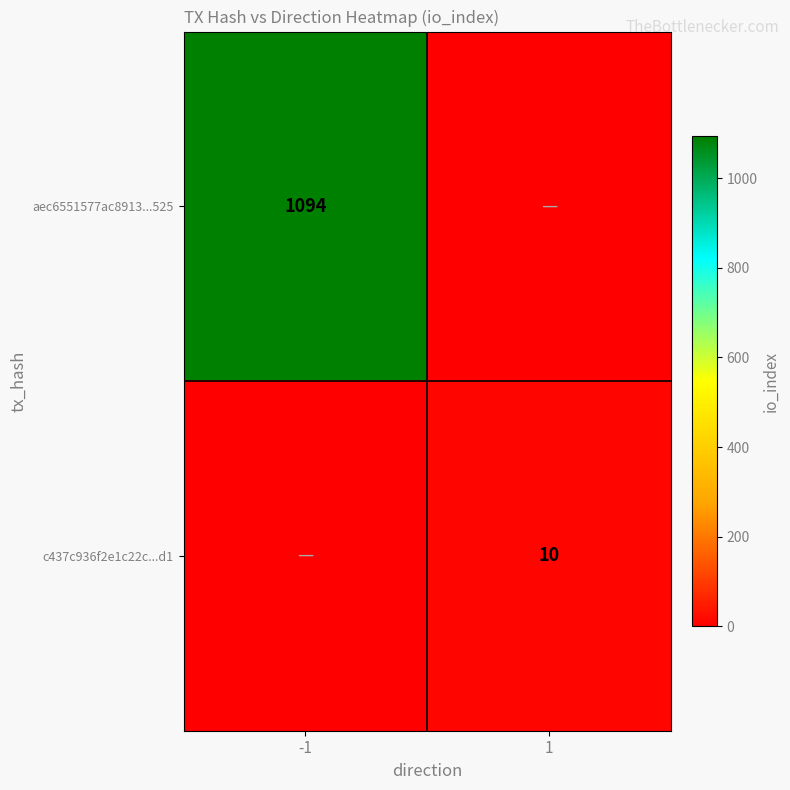

The value of c437c936f2e1c22c...d1 at 1 is 10. True or false?

True